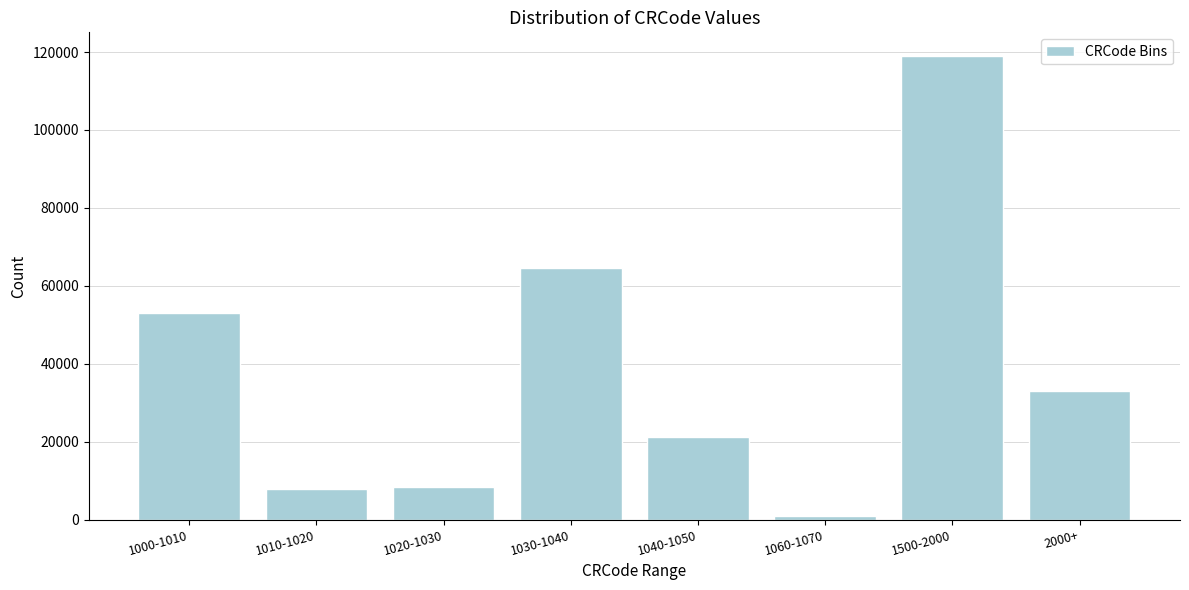

Reading left to right, list all the values displayed in this chart.

52985	7740	8404	64585	21242	840	119096	32910